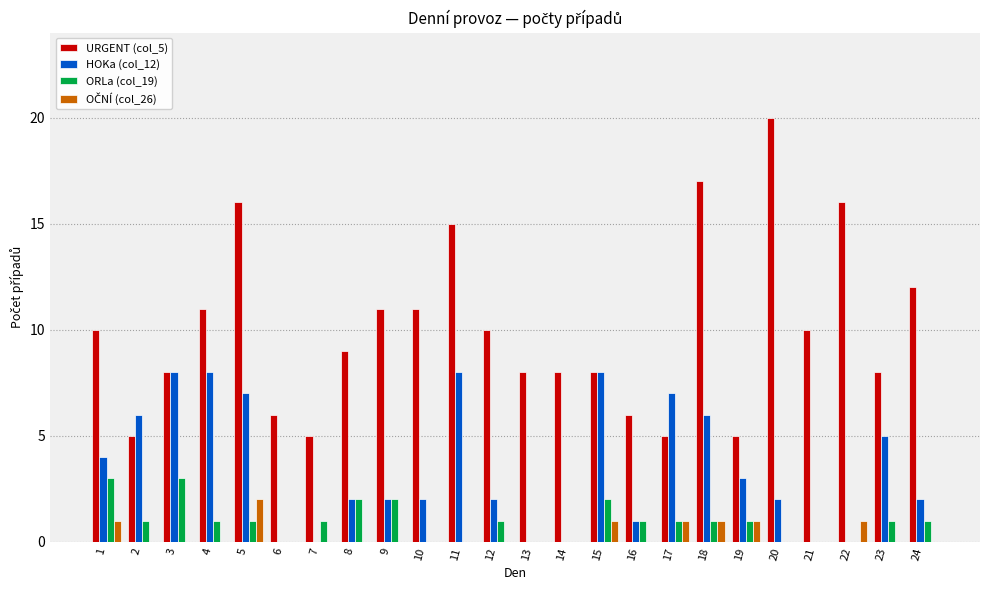

At which category does the chart reach its peak across all series?

20